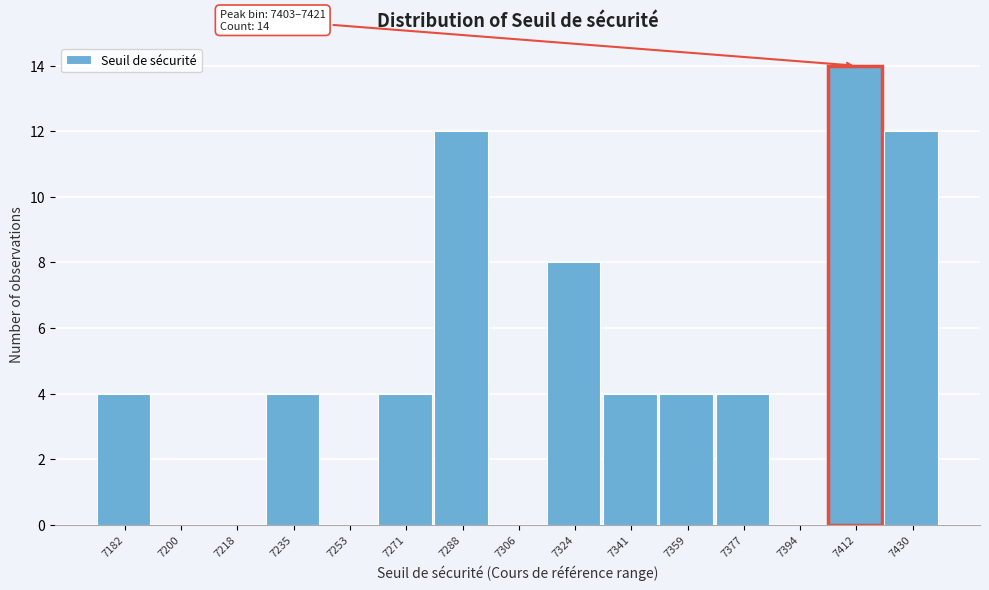

Which range on the x-axis has the tallest bar?

7404 to 7420